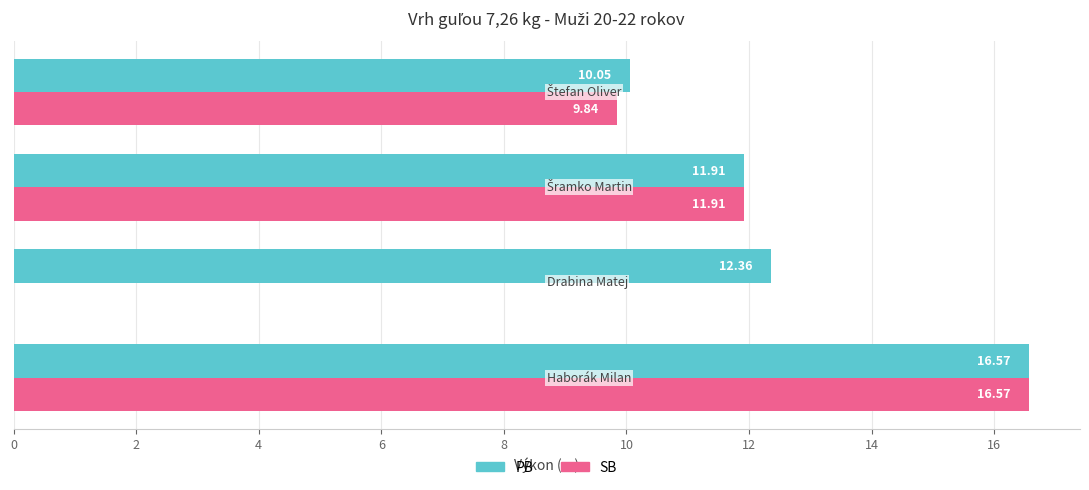

What is the sum of all PB values?

50.9